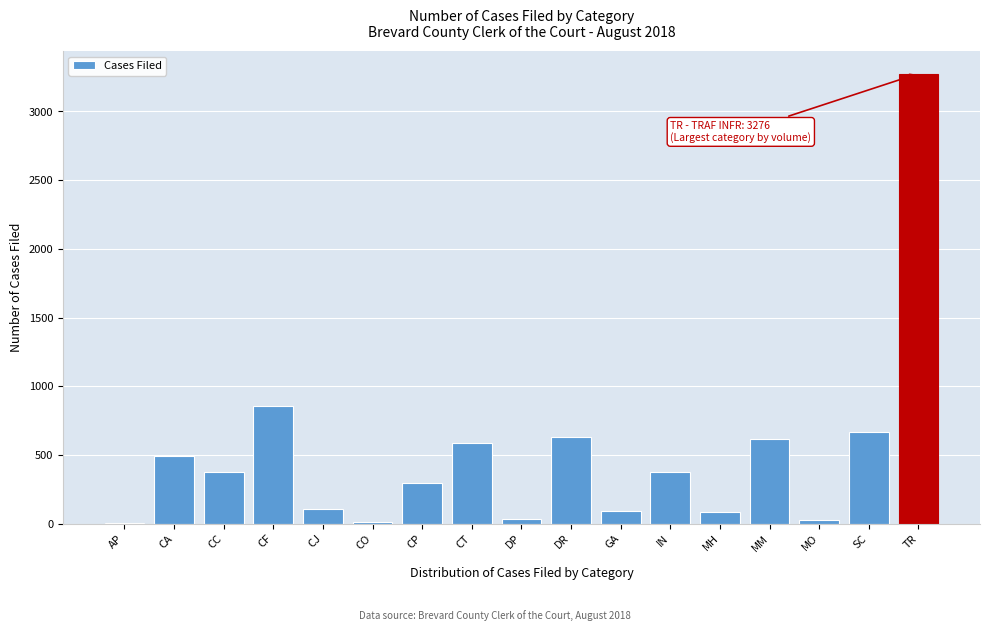

What is the greatest value displayed?

3276